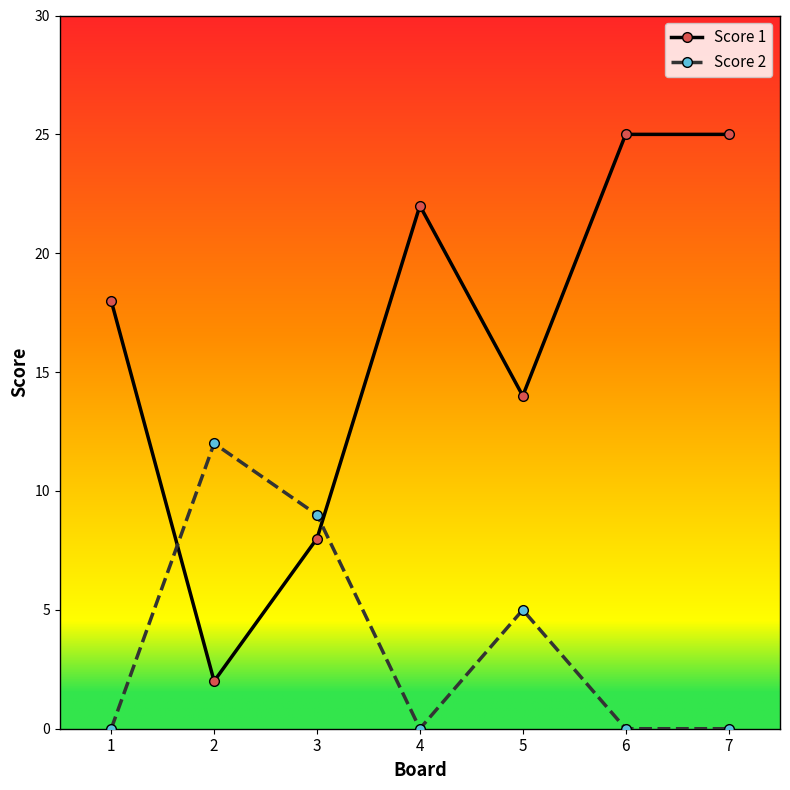

What is the difference between the second highest and minimum values in the Score 2 series?

9